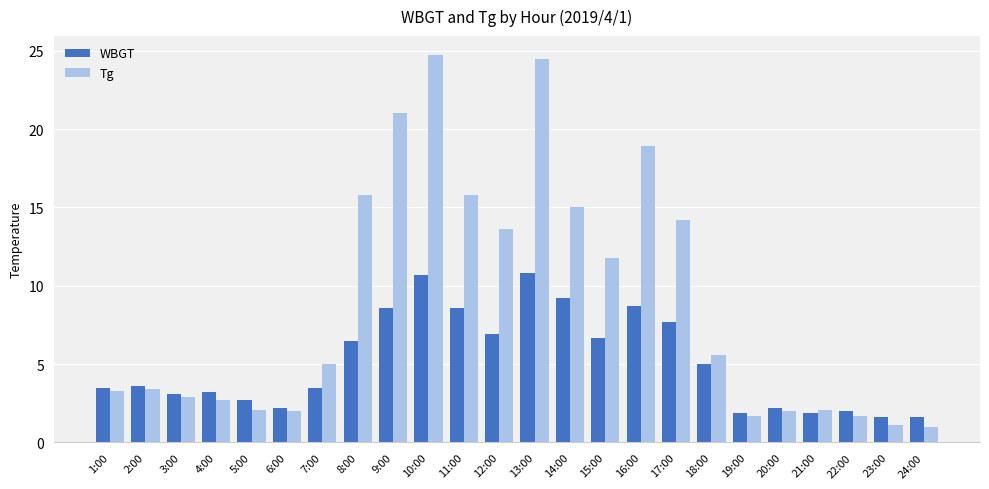

Rank the series at 22:00 from highest to lowest value.

WBGT, Tg